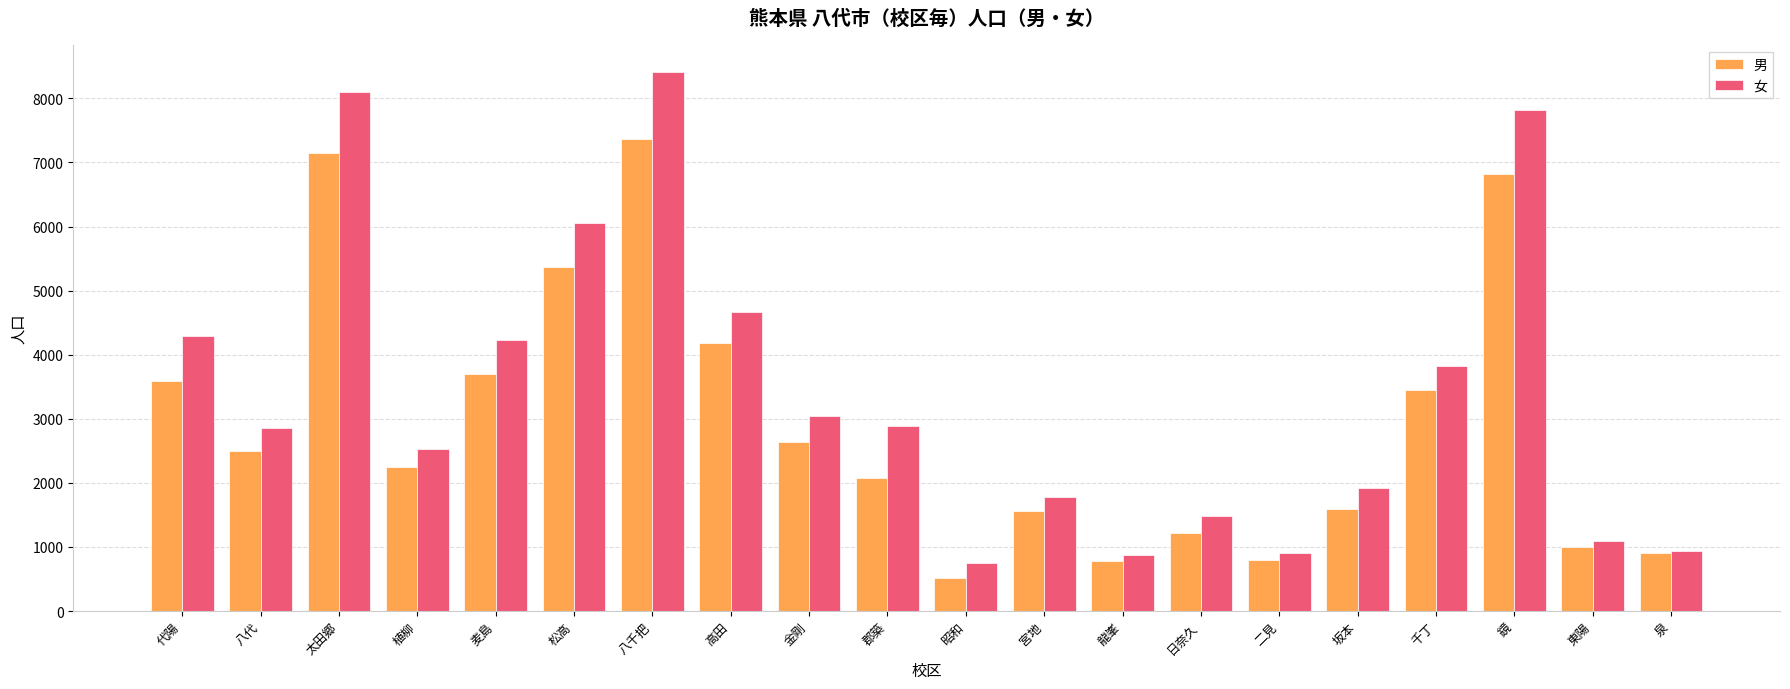

Read the 女 value at 八千把, to the nearest 10.

8410